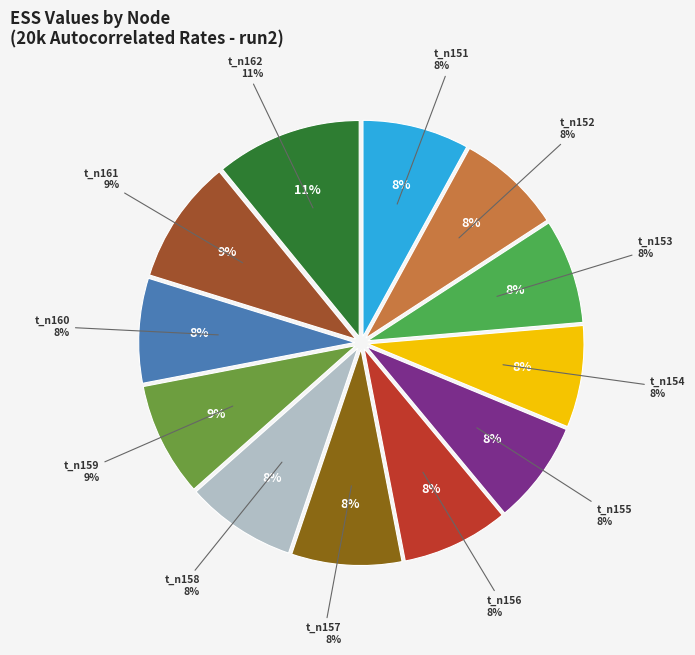

The t_n154 slice represents 1% of the pie. True or false?

False